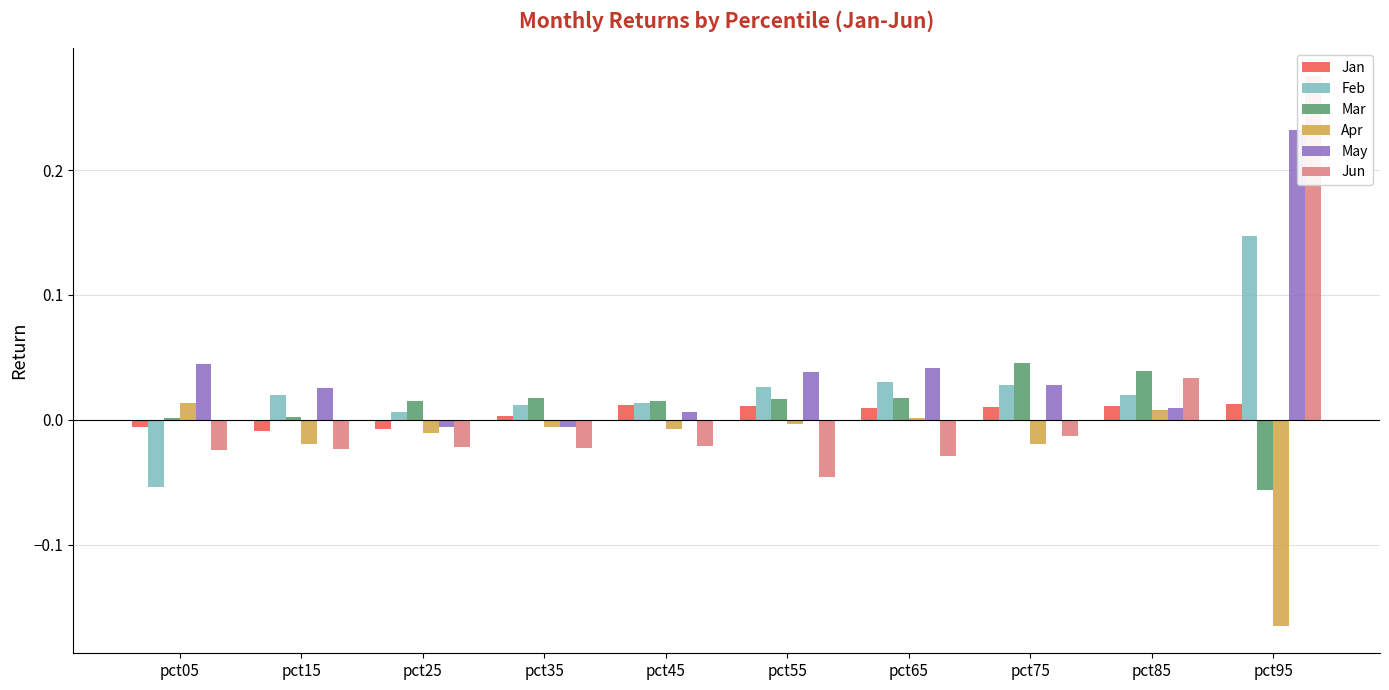

How many data points does each series have?

10